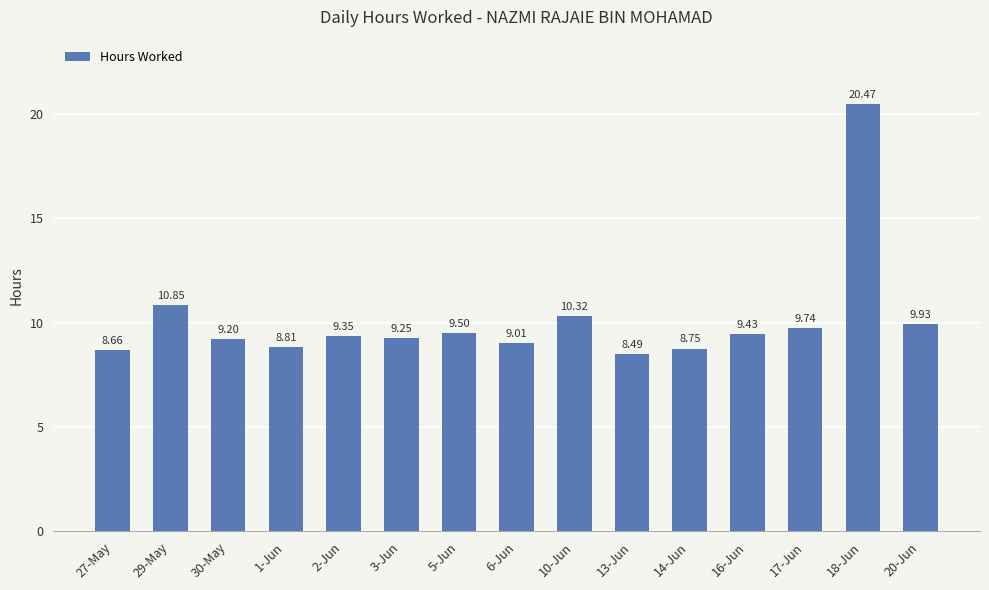

Which has a higher value, 30-May or 2-Jun?

2-Jun